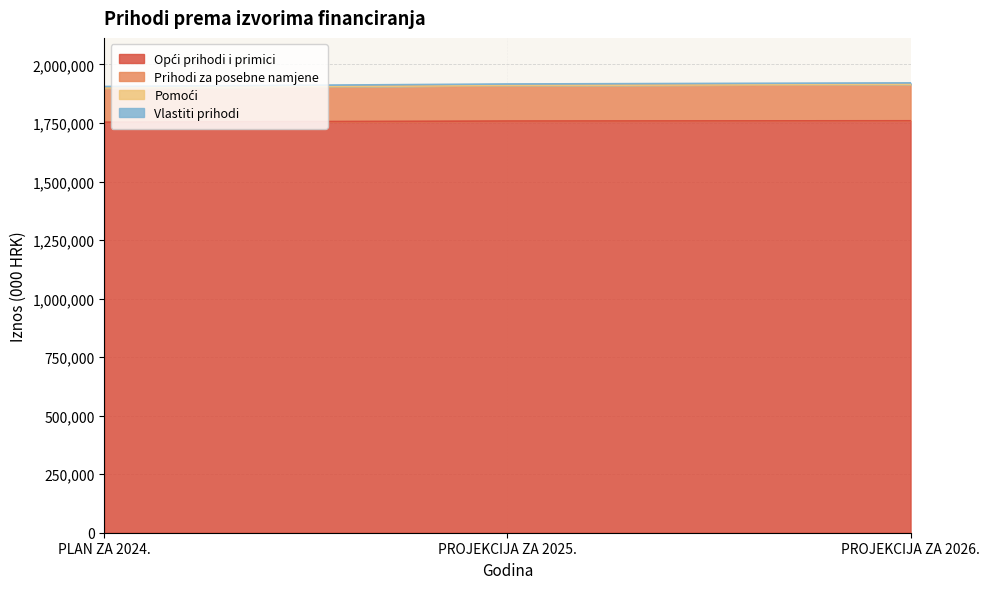

Does the chart display data point markers on the line(s)?

No